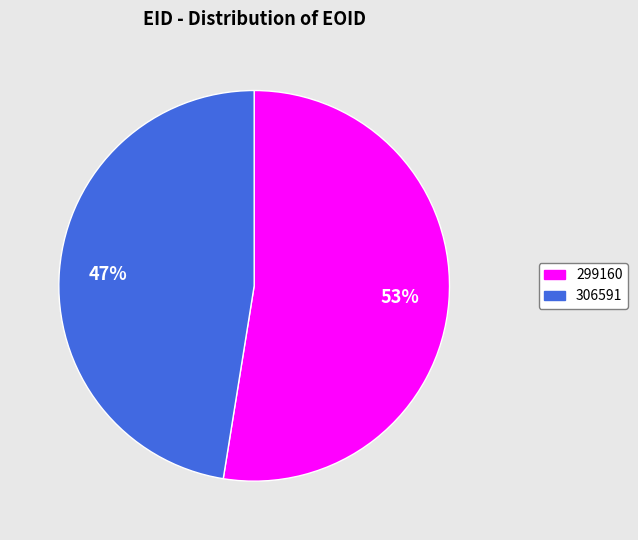

What is the smallest slice in the pie chart?

306591